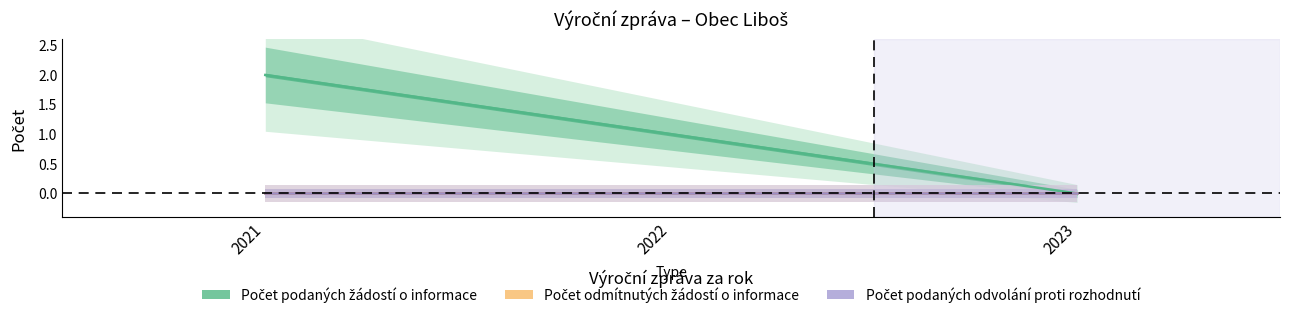

Rank the categories by Počet odmítnutých žádostí o informace value from highest to lowest.

2021, 2022, 2023